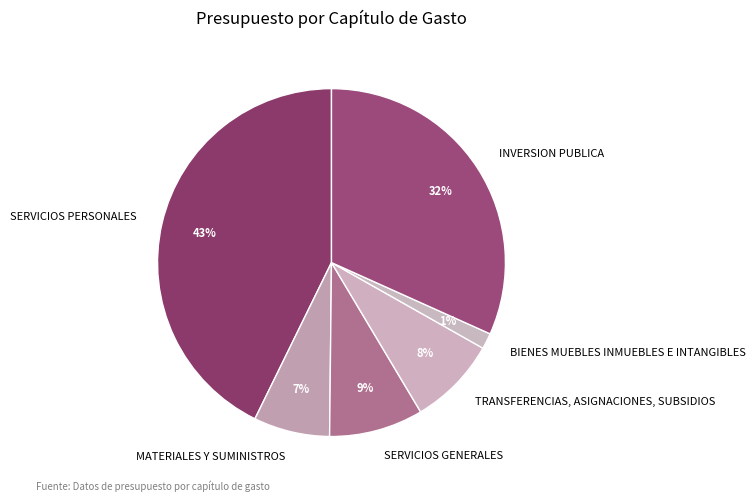

To the nearest percent, what is the average slice percentage?

17%